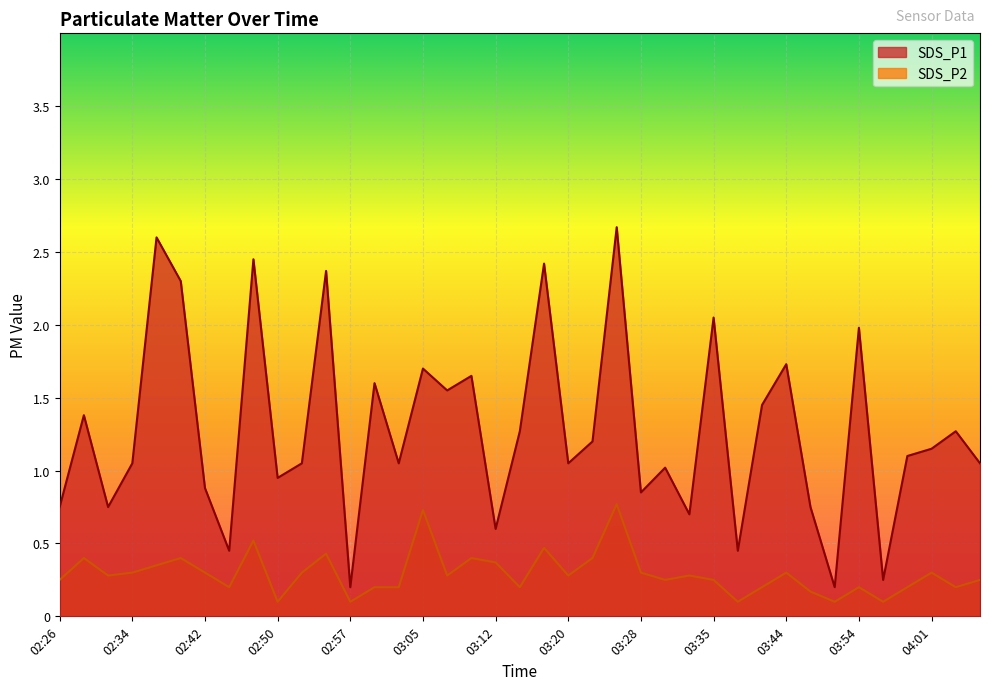

True or false: SDS_P2 and SDS_P1 intersect in this chart.

False